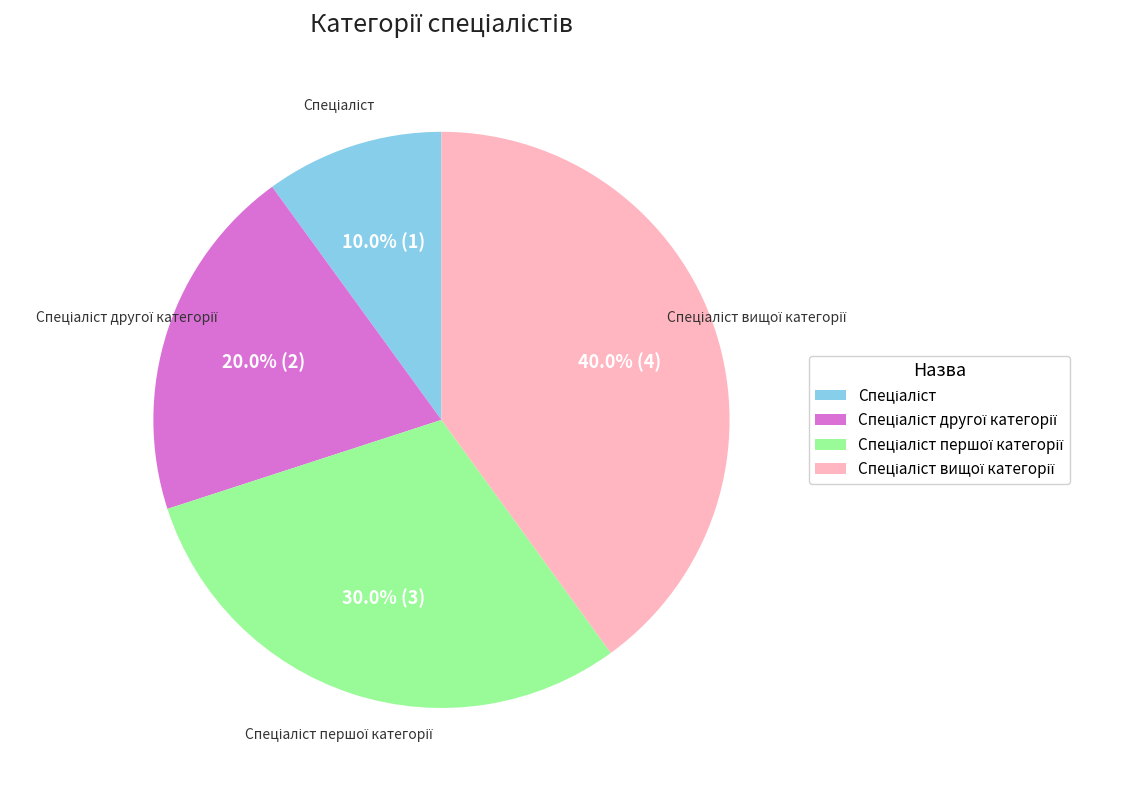

Is there a majority slice in this chart?

No